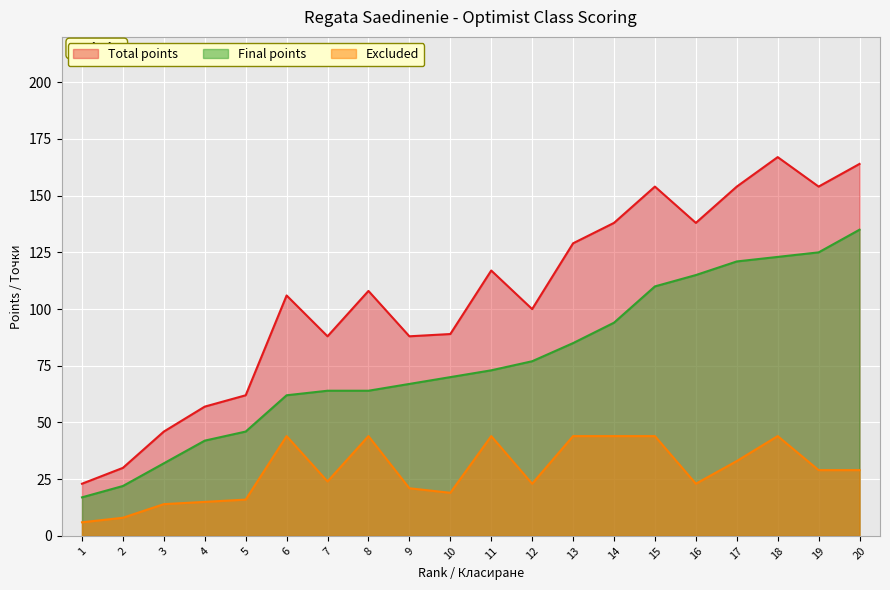

At which label does Excluded reach its minimum?

1